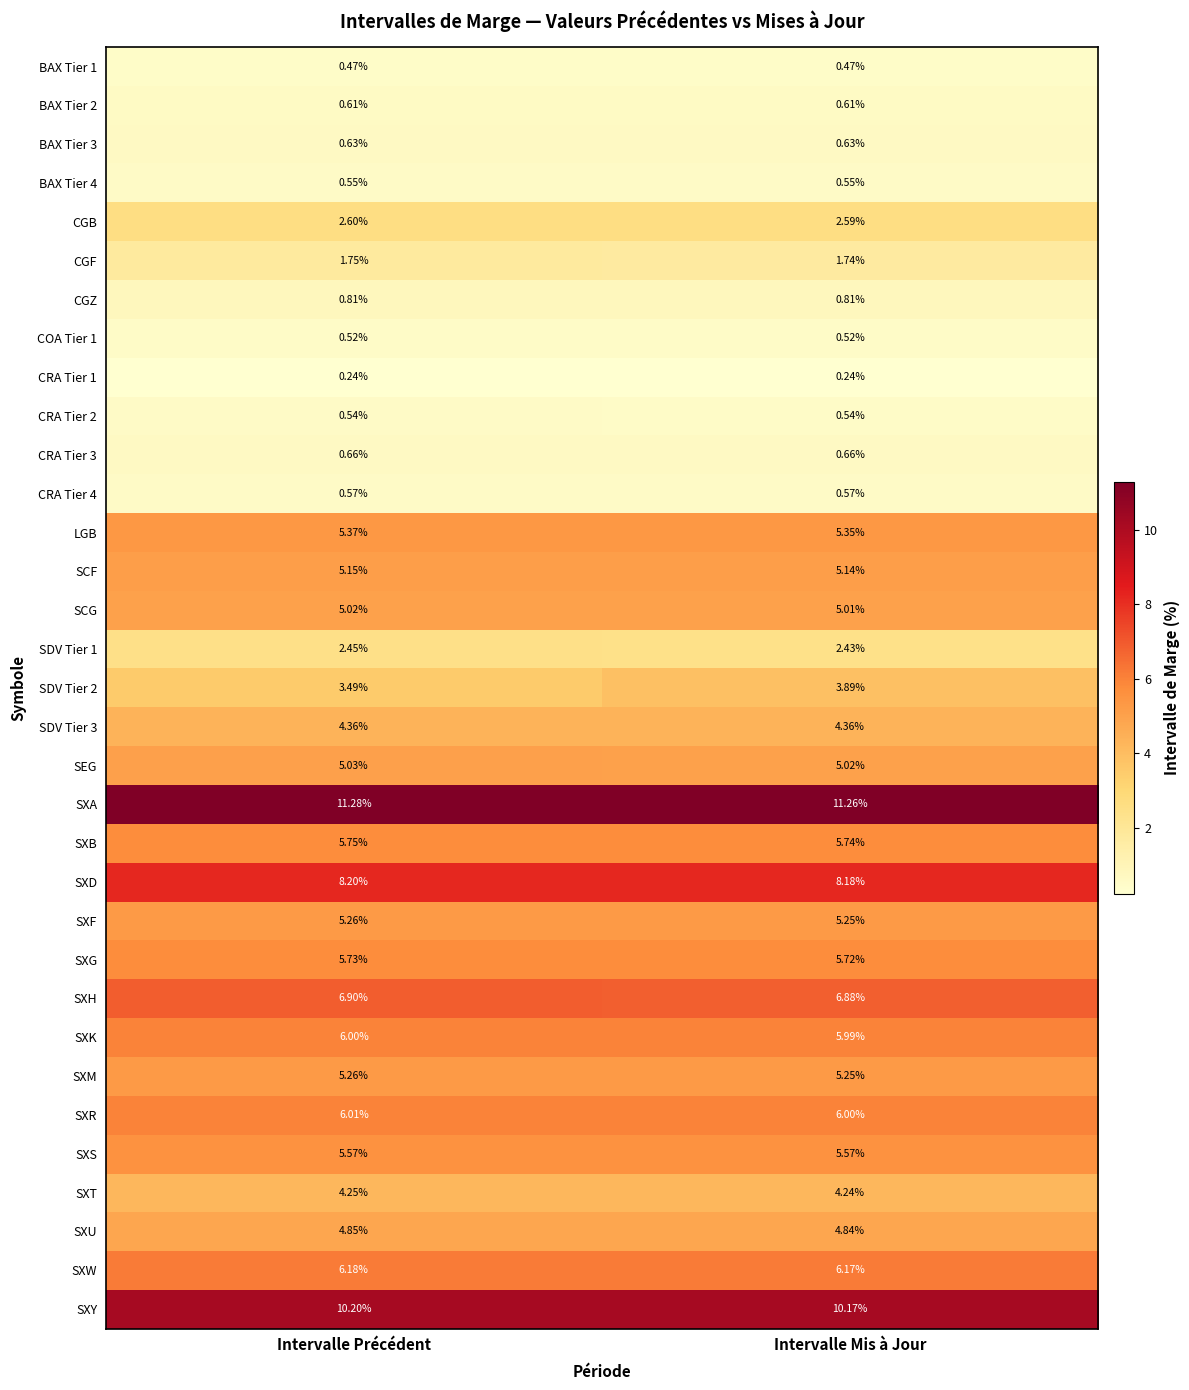

At which label is SXB closest to 5?

Intervalle Mis à Jour